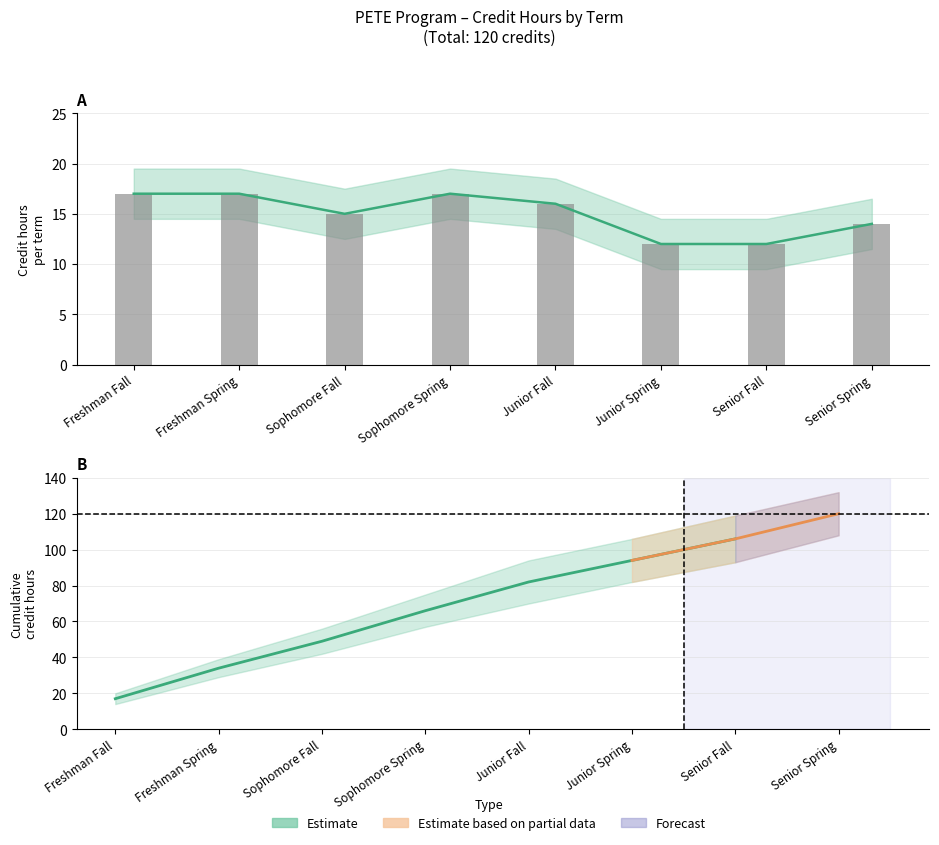

How many values are between 14 and 17?

6